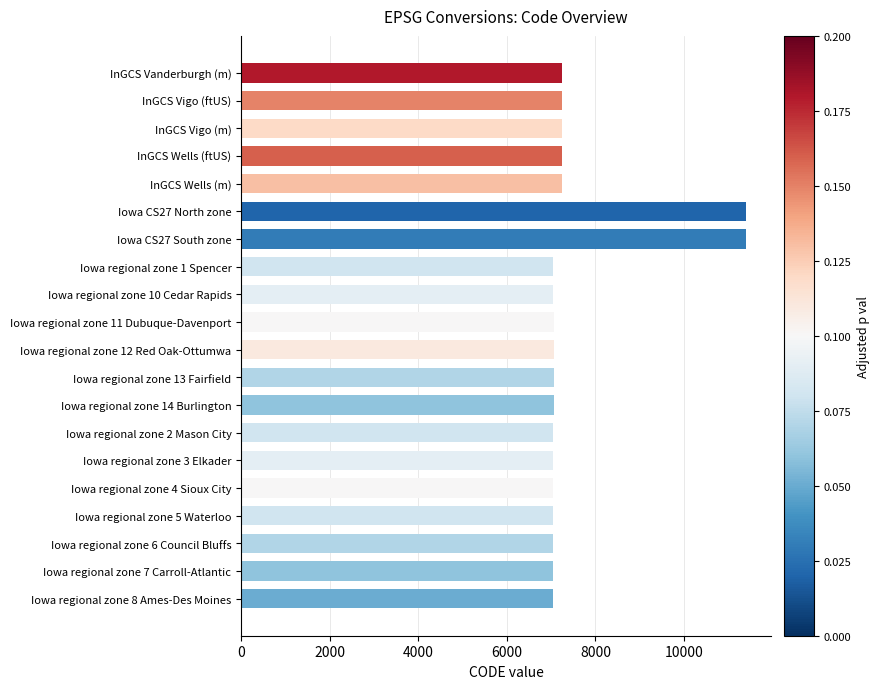

The value at Iowa regional zone 6 Council Bluffs is 10184. True or false?

False